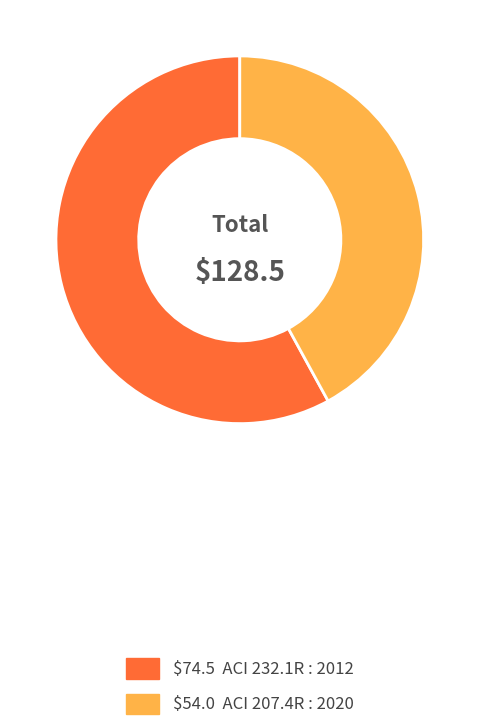

Is there a majority slice in this chart?

Yes